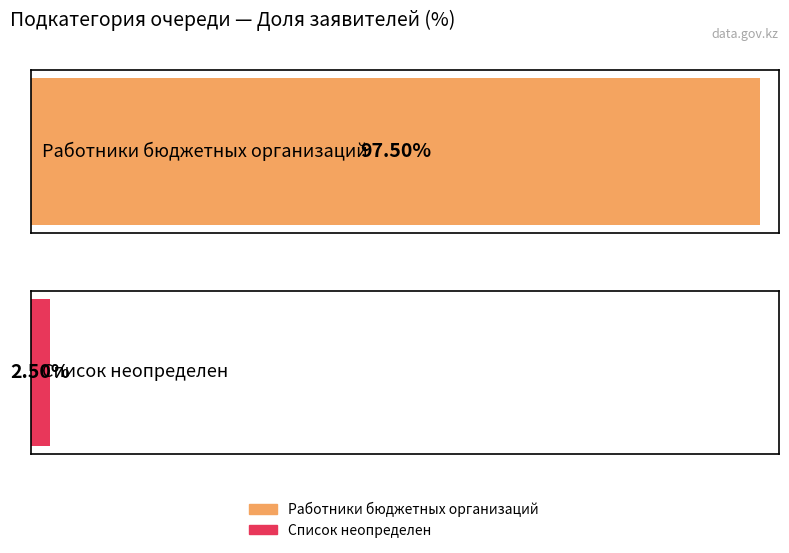

What position from the left is Работники бюджетных организаций?

1